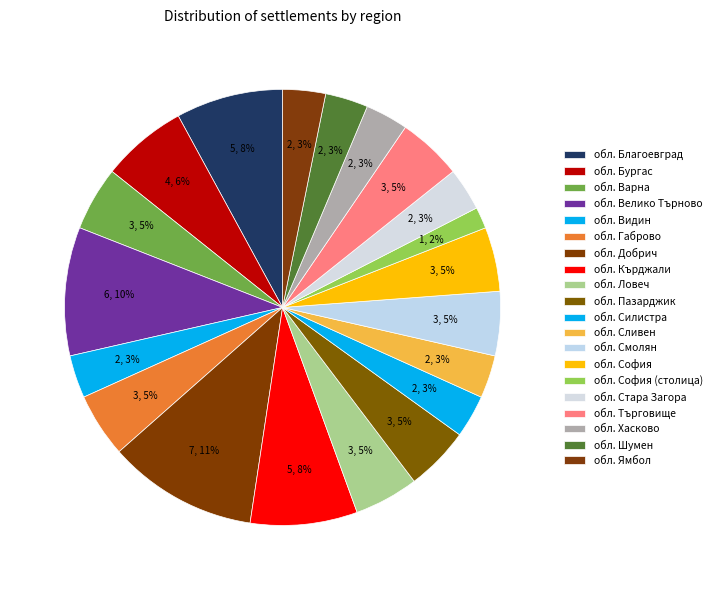

Between обл. София and обл. Смолян, which is larger?

обл. София